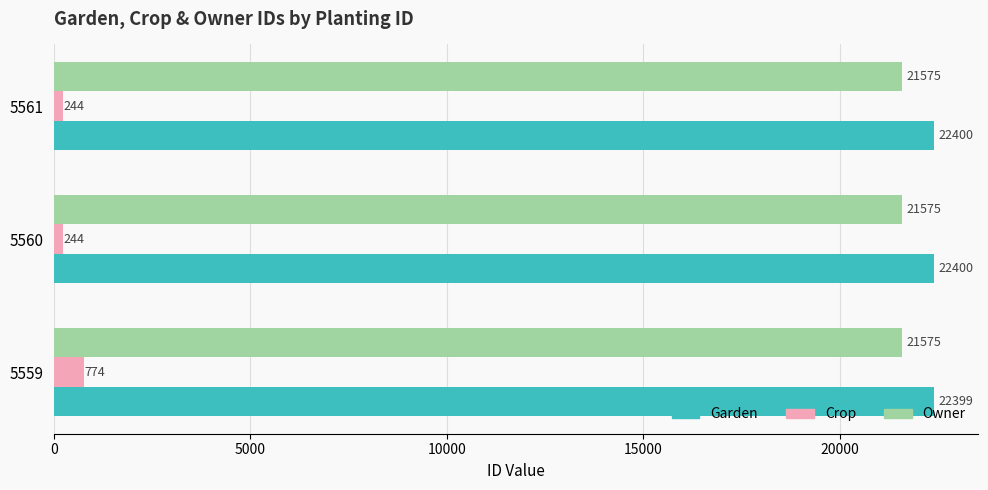

What is the average value of the Crop series?

421